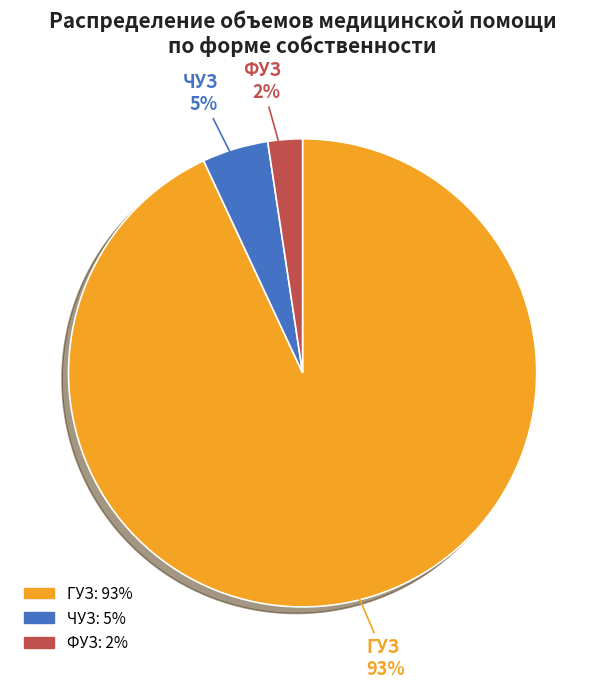

Is there a majority slice in this chart?

Yes